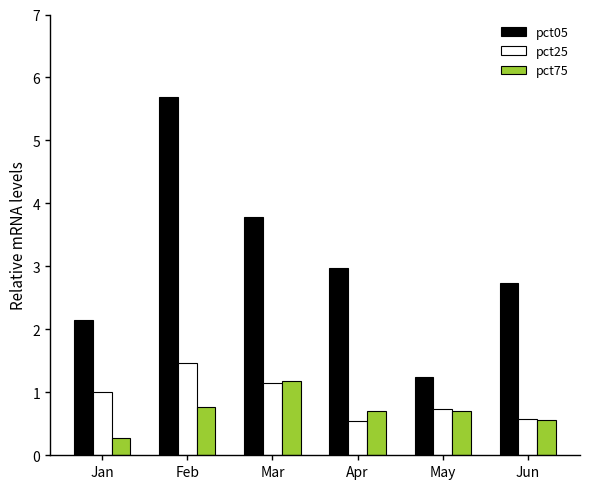

How many groups of bars are there?

6